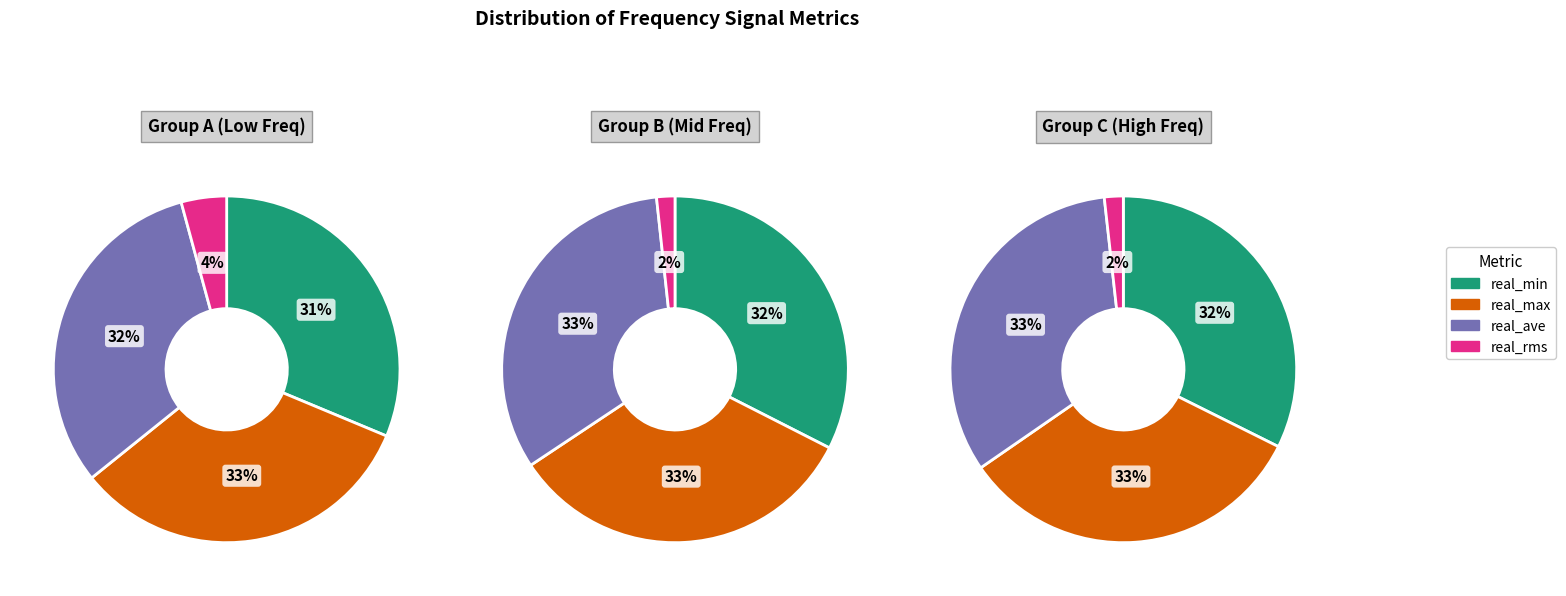

Which has a higher value, 7628.25 or 7628.0?

7628.25